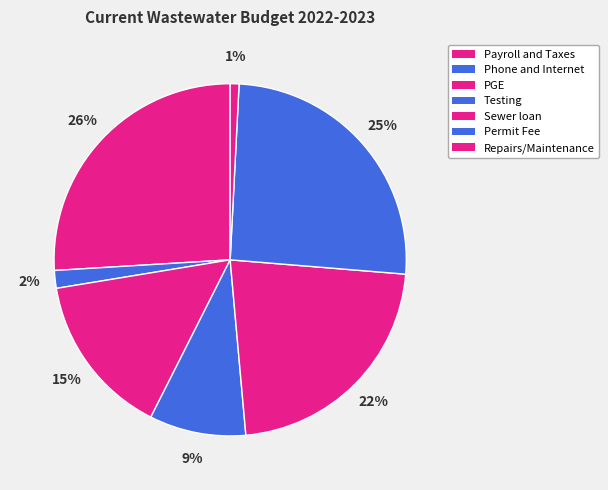

The Testing slice represents 20% of the pie. True or false?

False